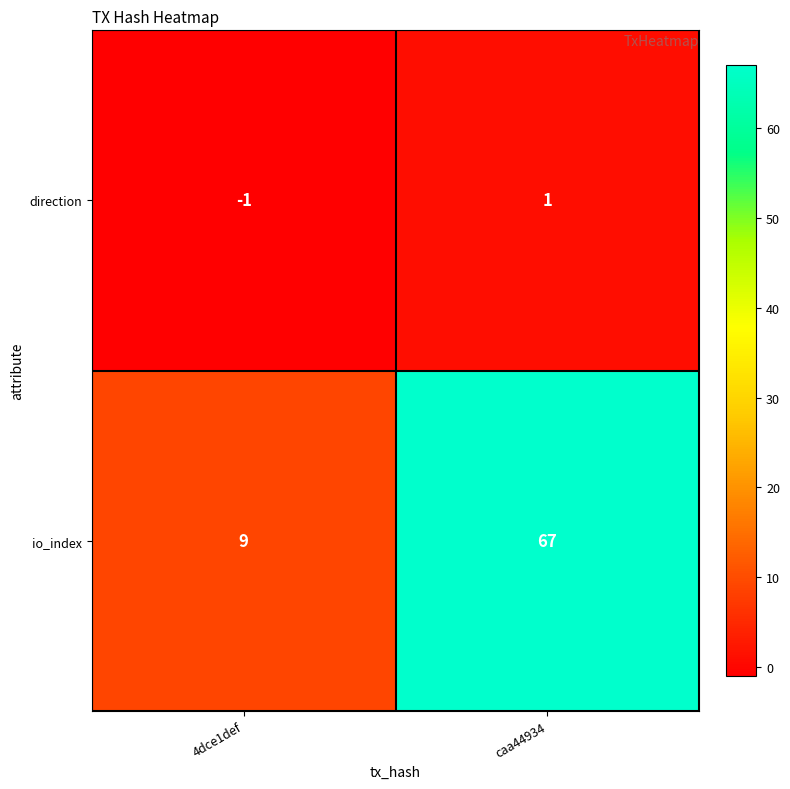

Between 4dce1def and caa44934, which series saw the biggest shift?

io_index